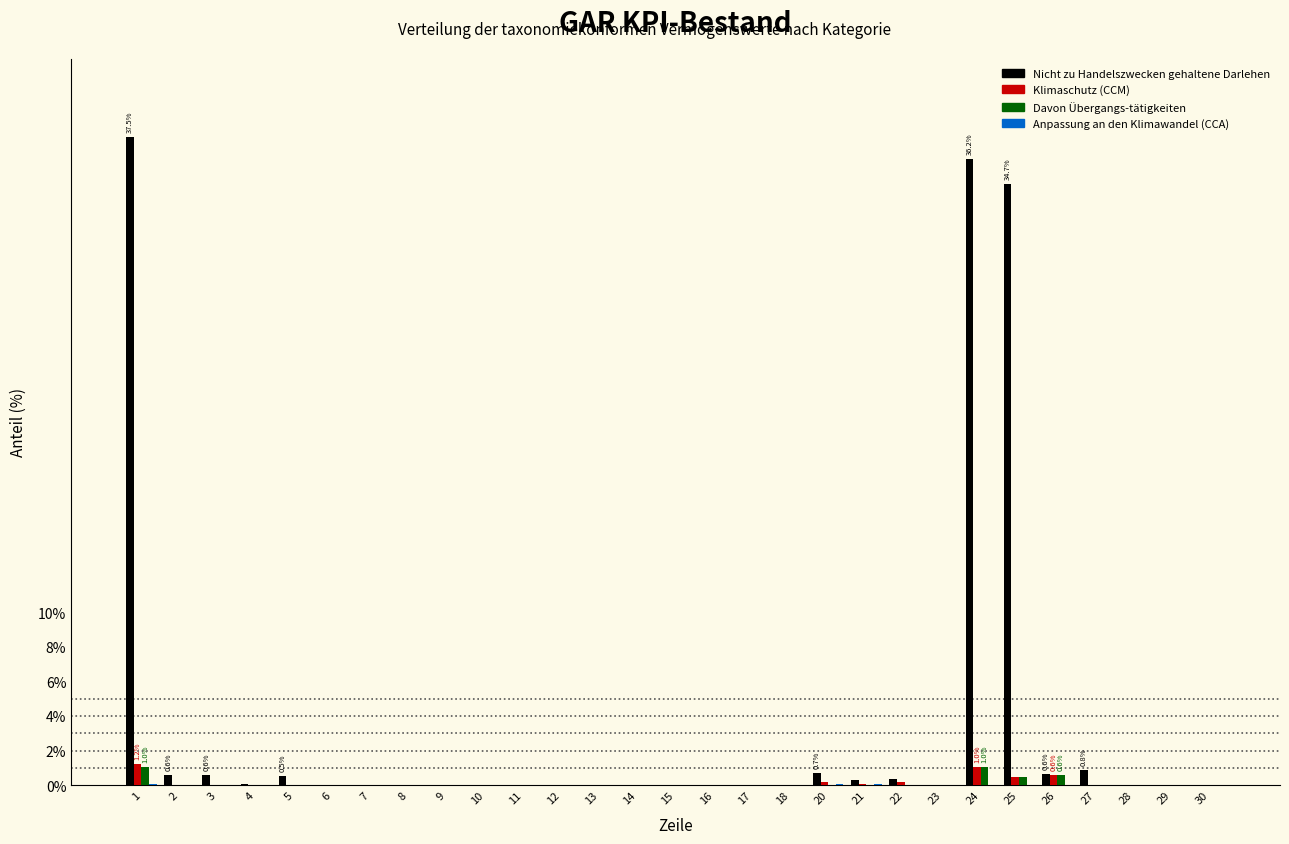

Which series changed the most between 16 and 24?

Nicht zu Handelszwecken gehaltene Darlehen